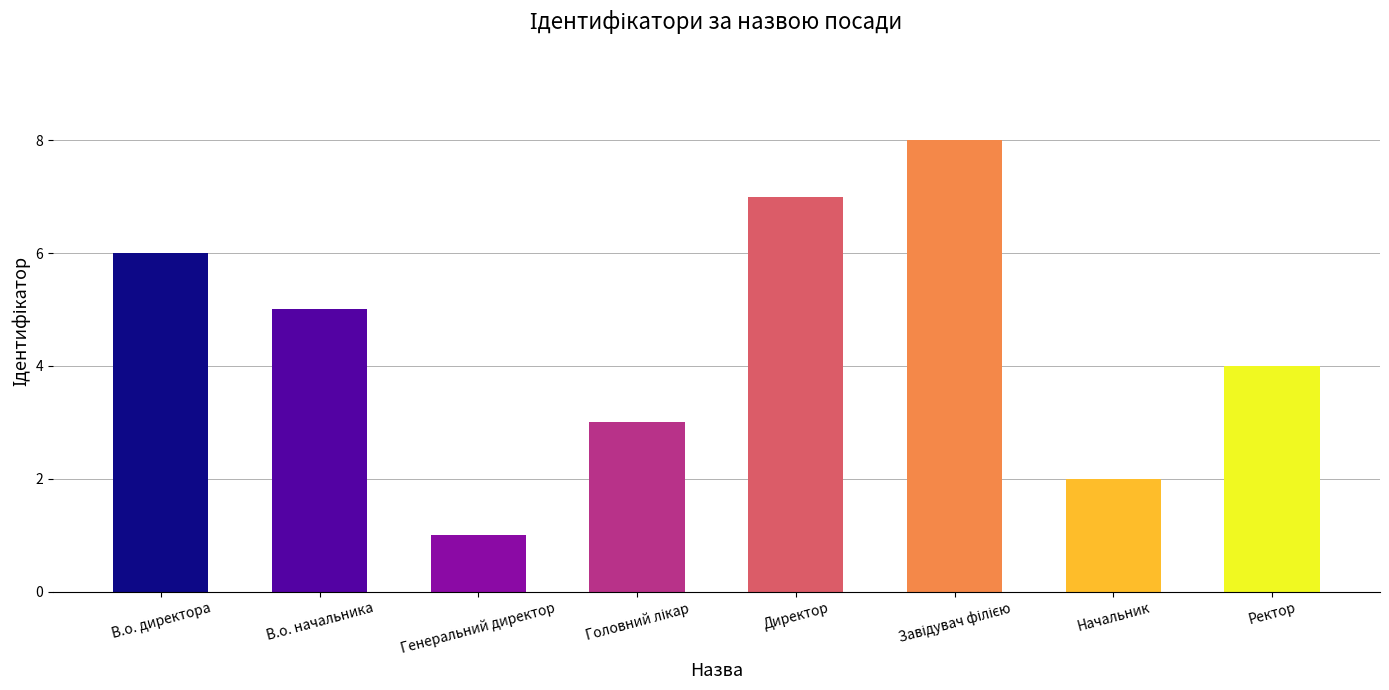

What is the difference between the second highest and minimum values?

6